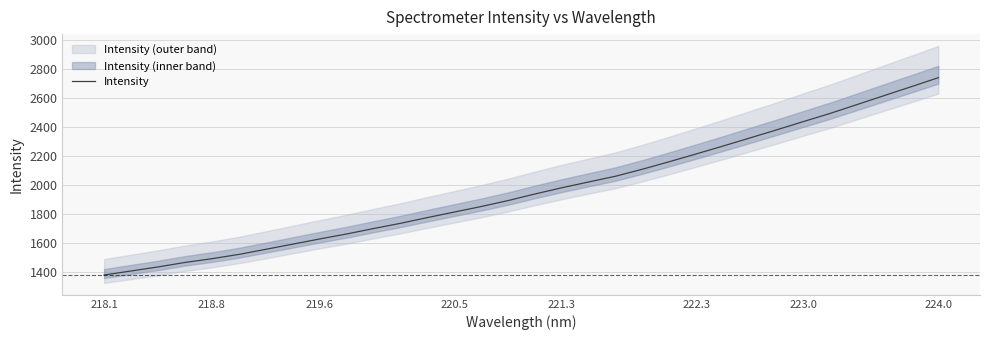

True or false: the data shows 282.0 at 218.8.

False